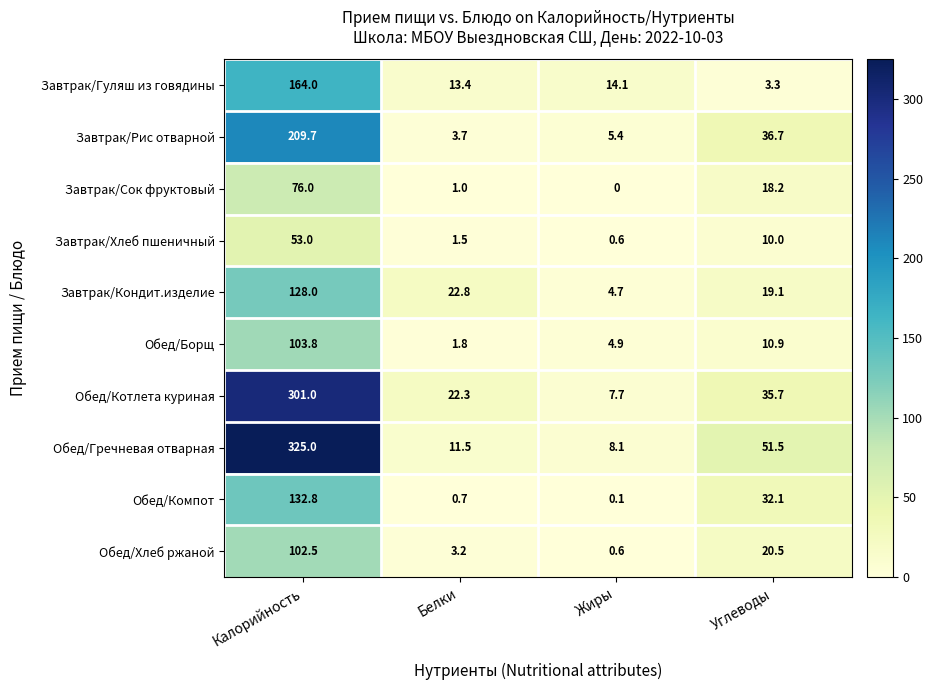

Where is Обед/Борщ nearest to the value 52?

Углеводы